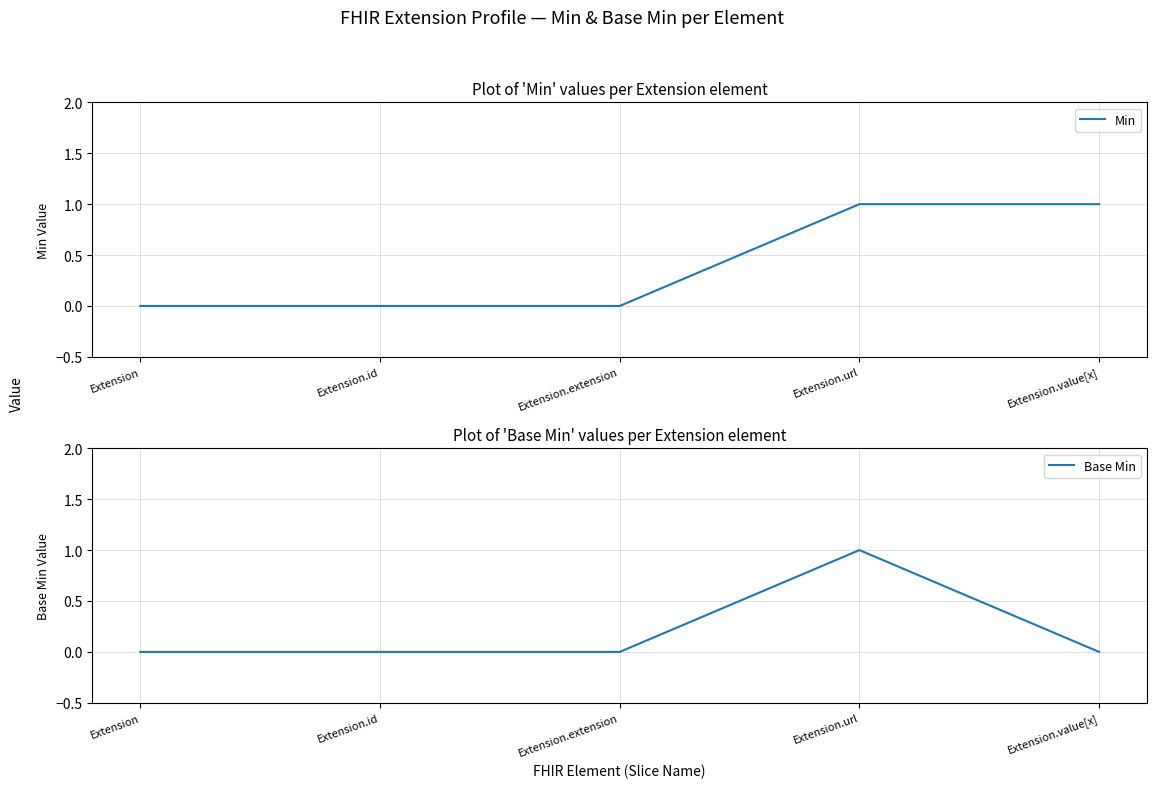

Rank the series by their average value, from highest to lowest.

Min, Base Min